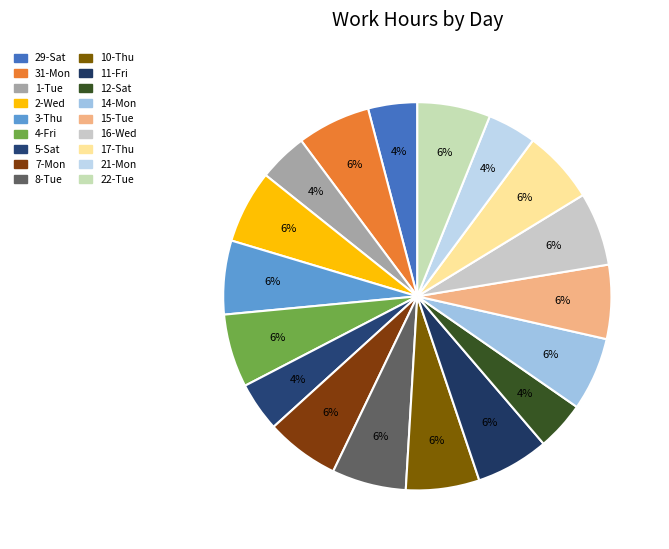

How many slices are in this pie chart?

18